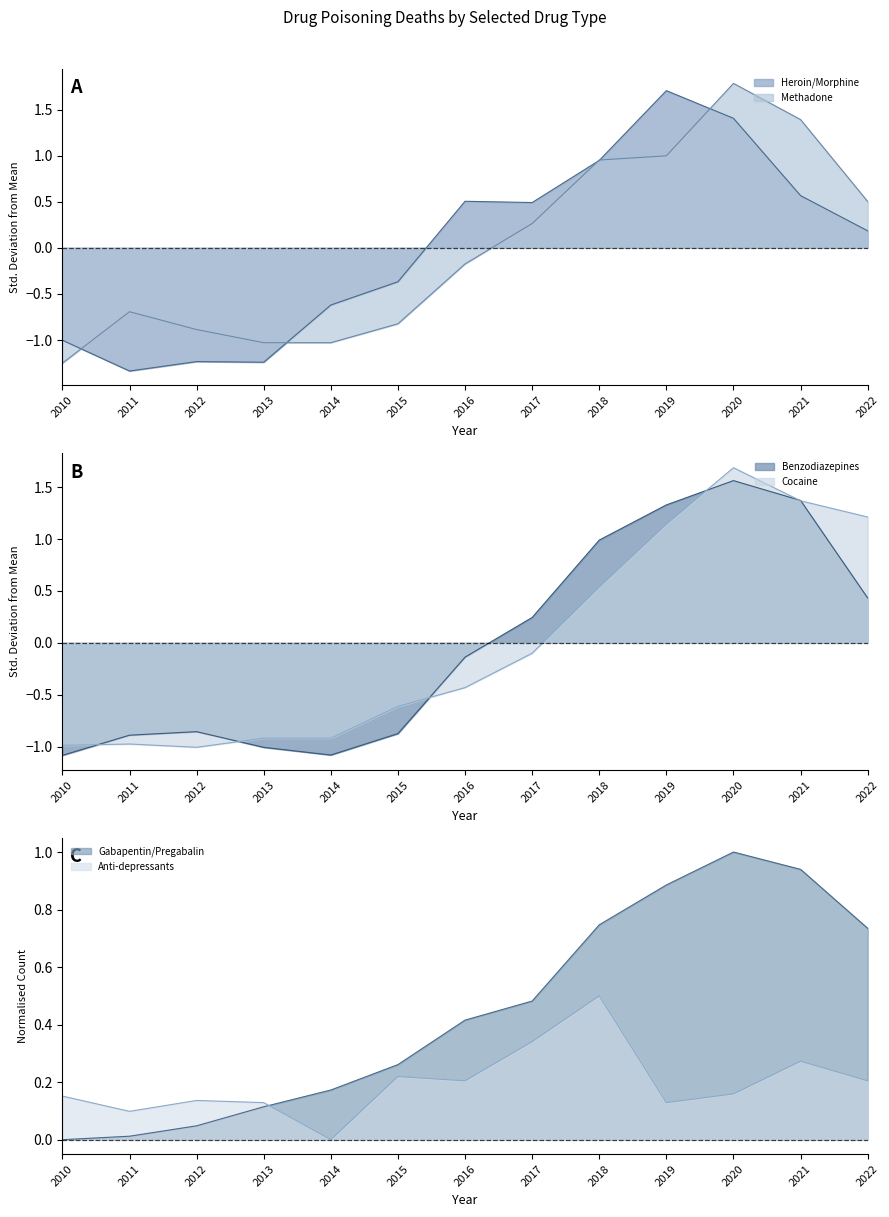

In Cocaine, how many points are higher than both neighbors (excluding endpoints)?

2